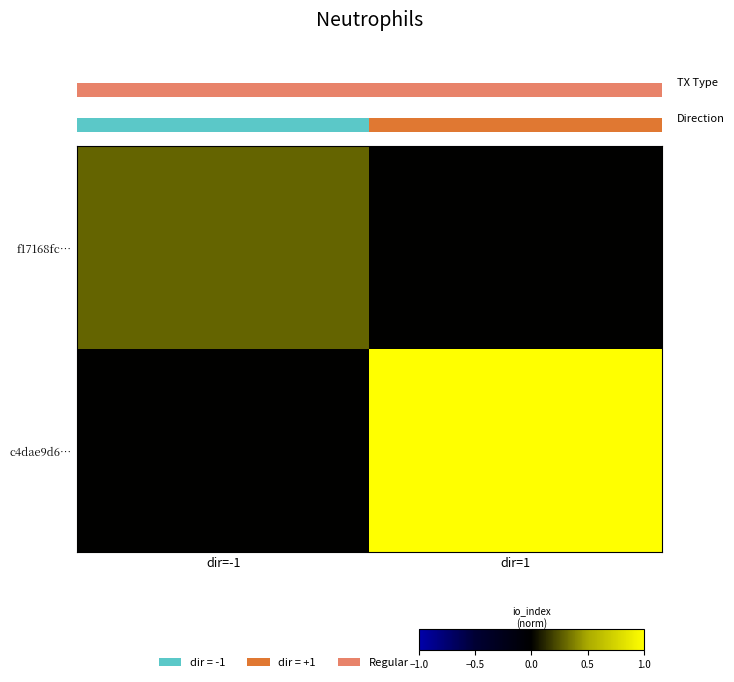

Count the number of categories in the chart.

2